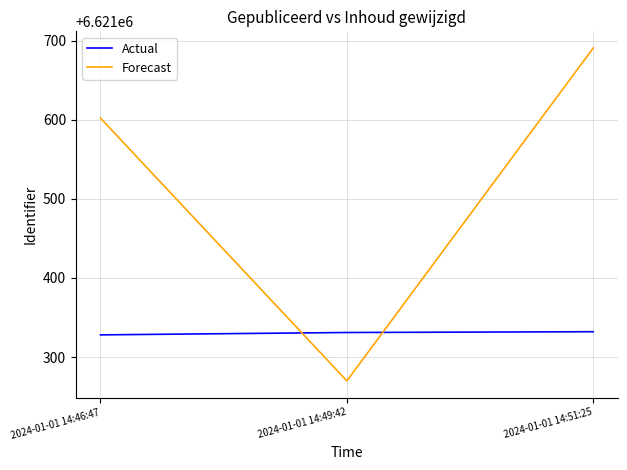

Where does the Forecast series first go above 6621601?

2024-01-01 14:46:47